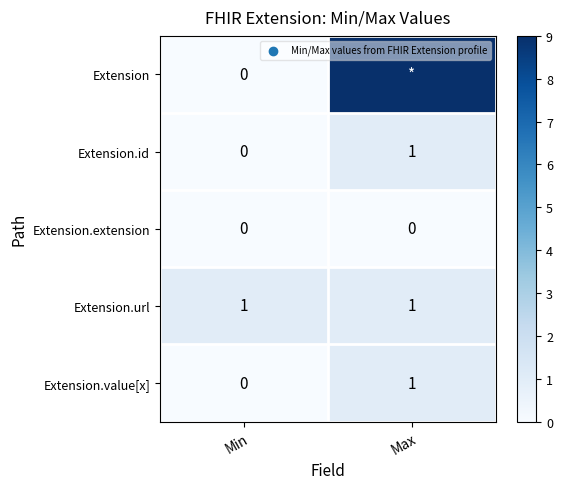

Is the value of Extension.url at Min greater than the value of Extension.value[x] at Min?

Yes